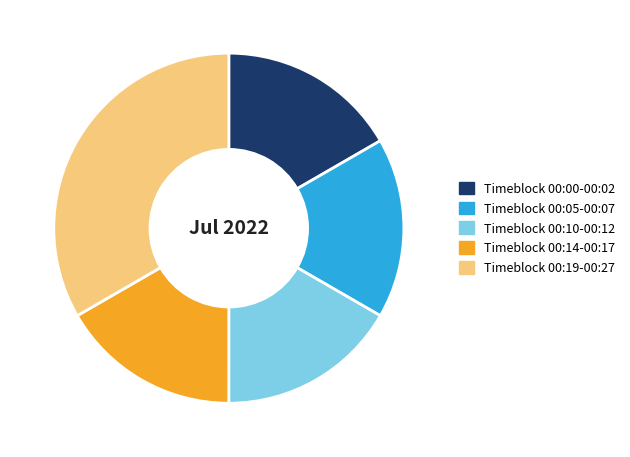

True or false: Timeblock 00:05-00:07 accounts for 23% of the total.

False